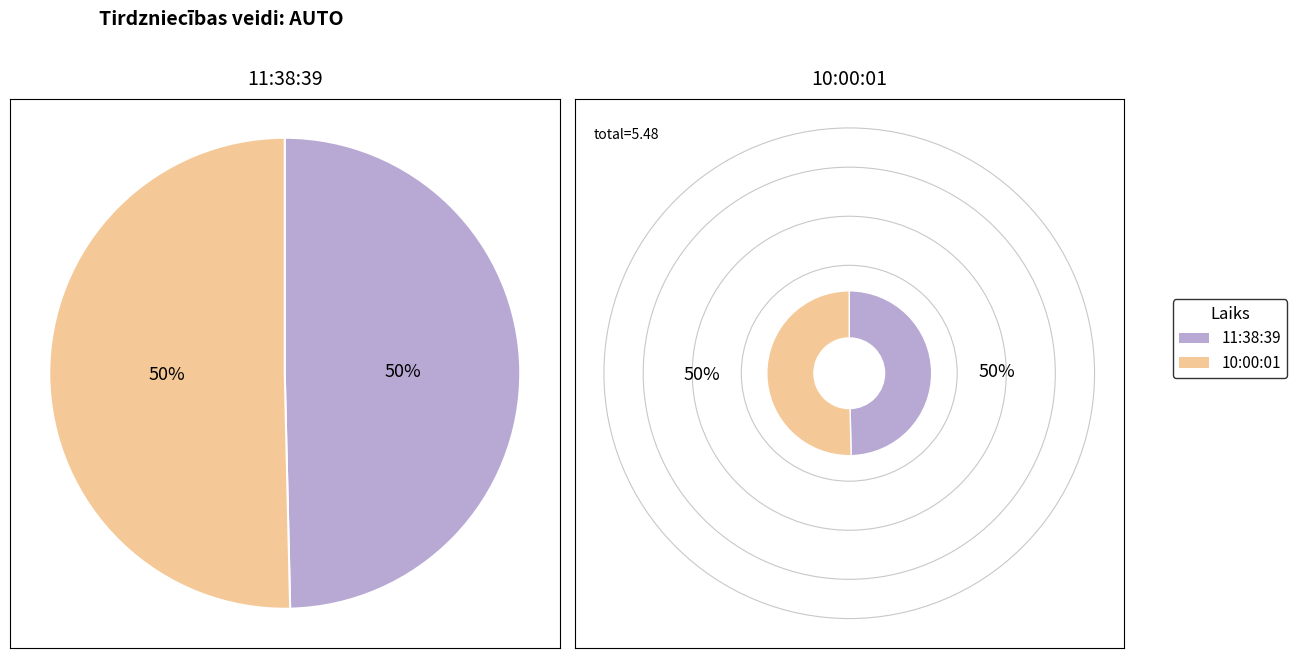

Which slice represents more than half of the pie?

10:00:01